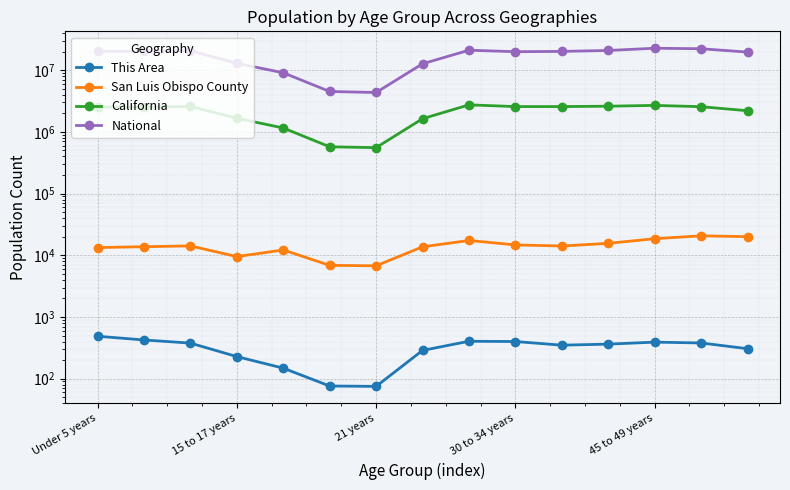

What is the spread (max minus min) of values at 8?

21101445